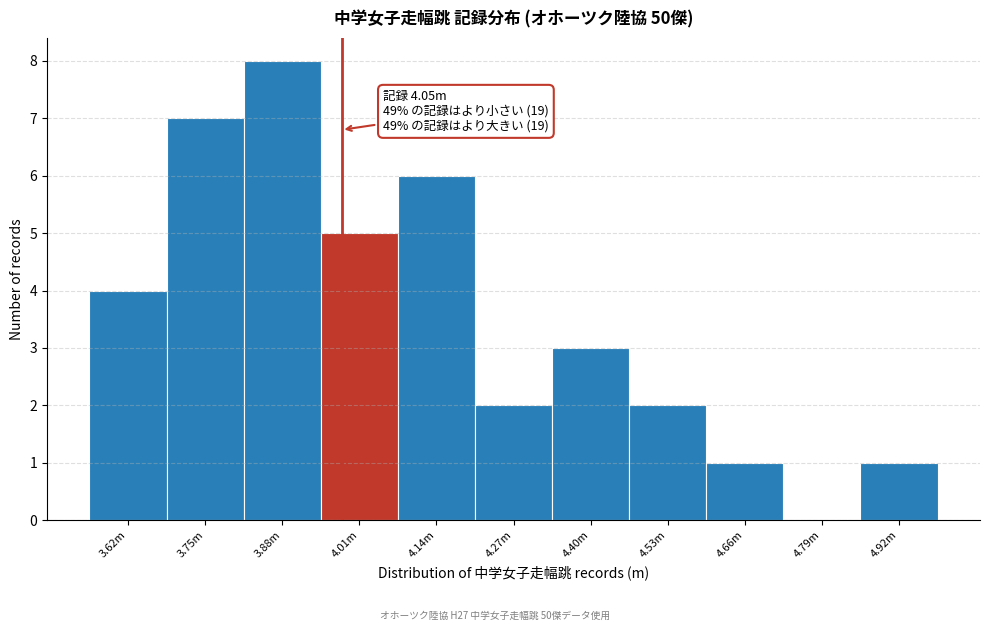

Reading left to right, list all the values displayed in this chart.

3.62m=4	3.75m=7	3.88m=8	4.01m=5	4.14m=6	4.27m=2	4.40m=3	4.53m=2	4.66m=1	4.79m=0	4.92m=1